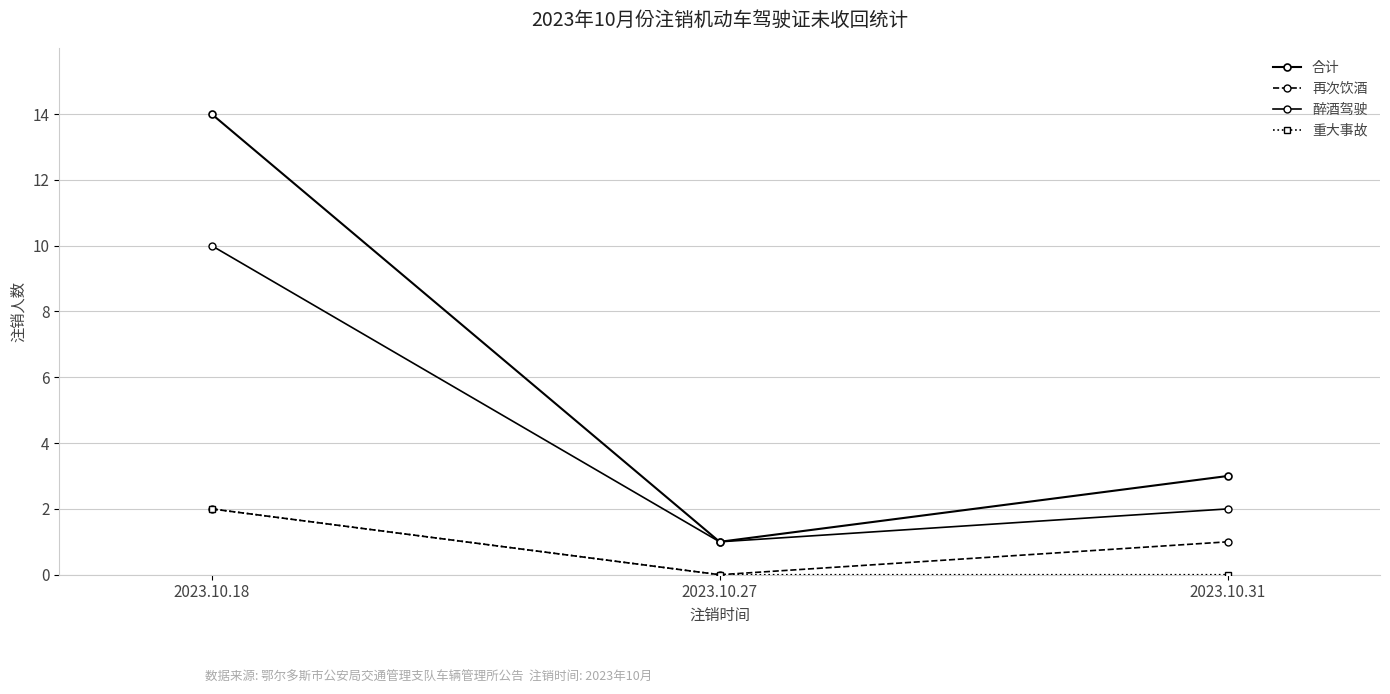

Is it true that 重大事故 equals -1 at 2023.10.27?

False